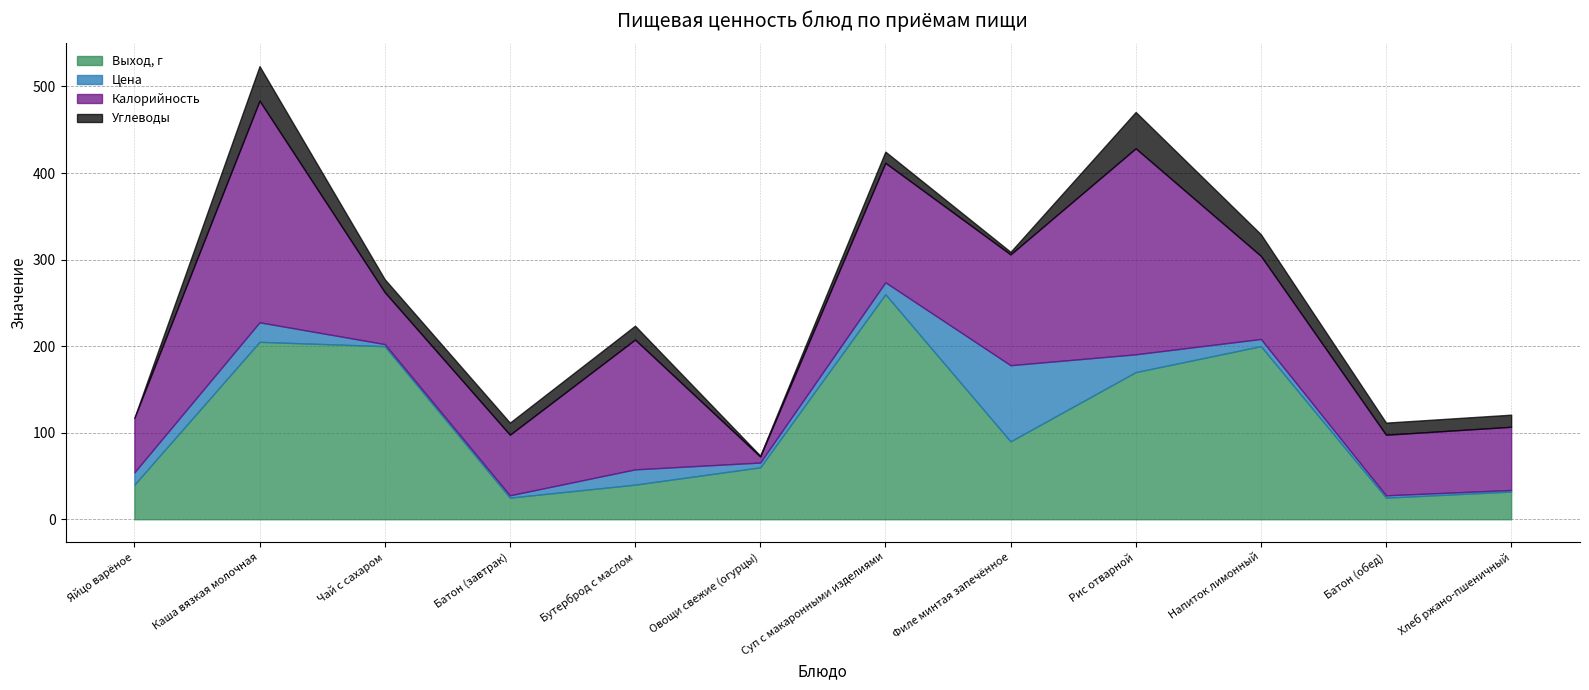

True or false: Углеводы and Калорийность intersect in this chart.

False